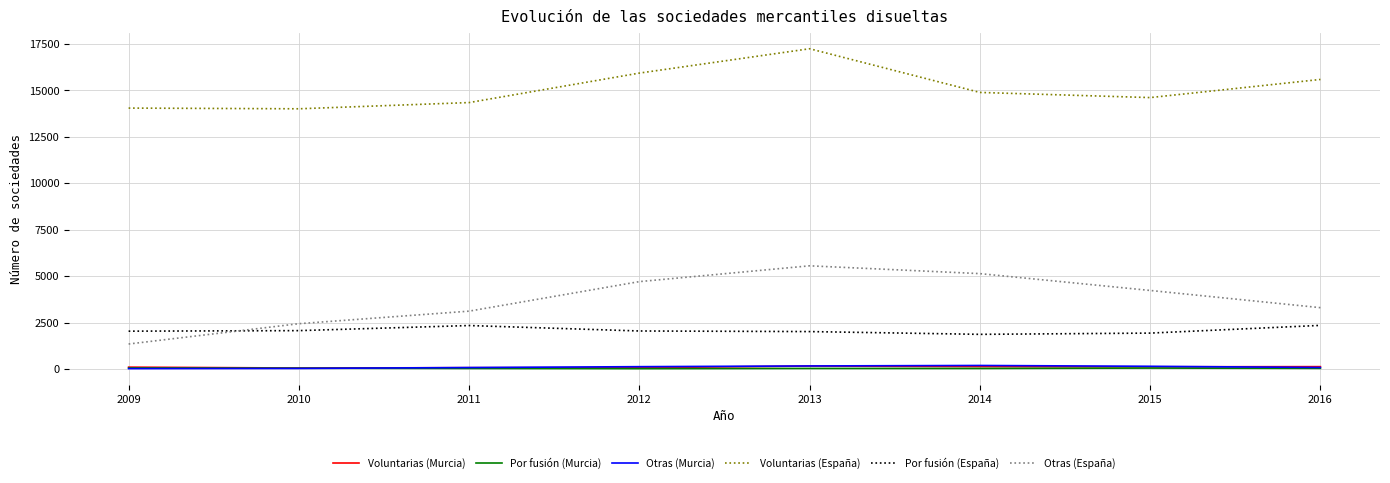

Which series has the largest range (max minus min)?

Otras (España)